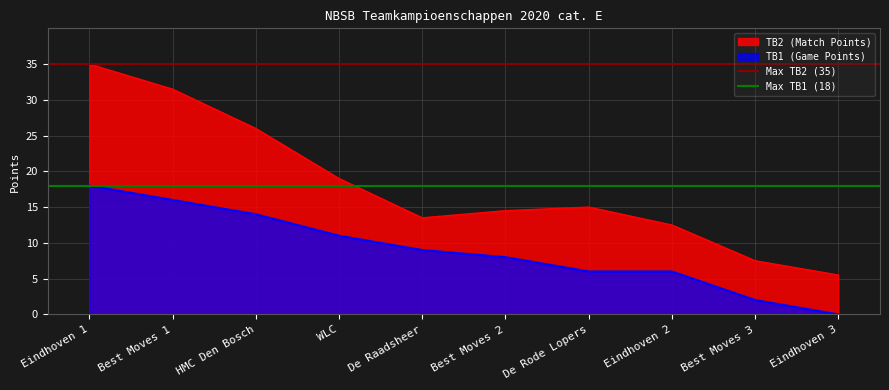

How many lines are shown in the chart?

2